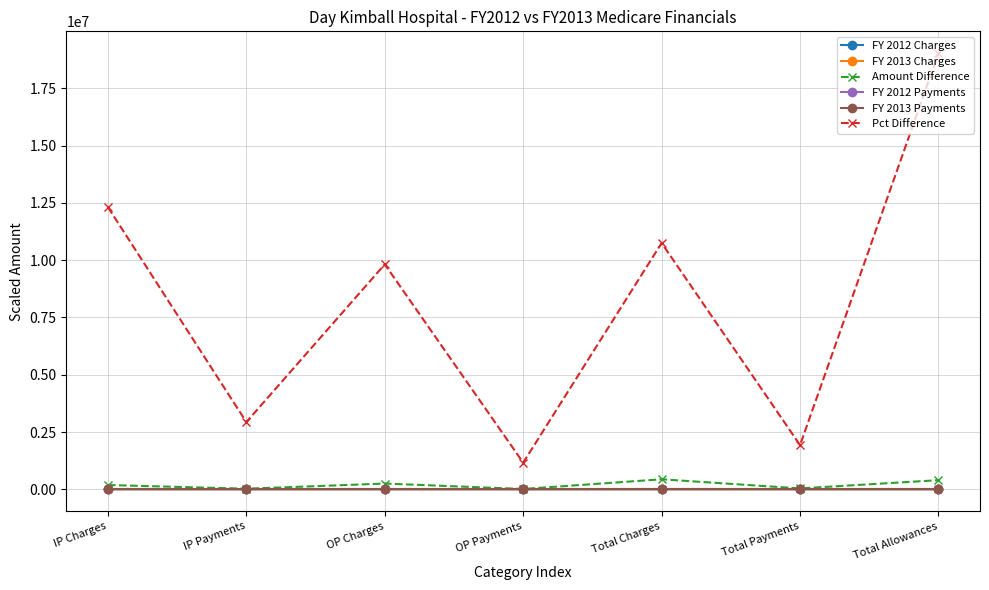

What is the difference between the maximum and minimum values in the Amount Difference series?

423302.4